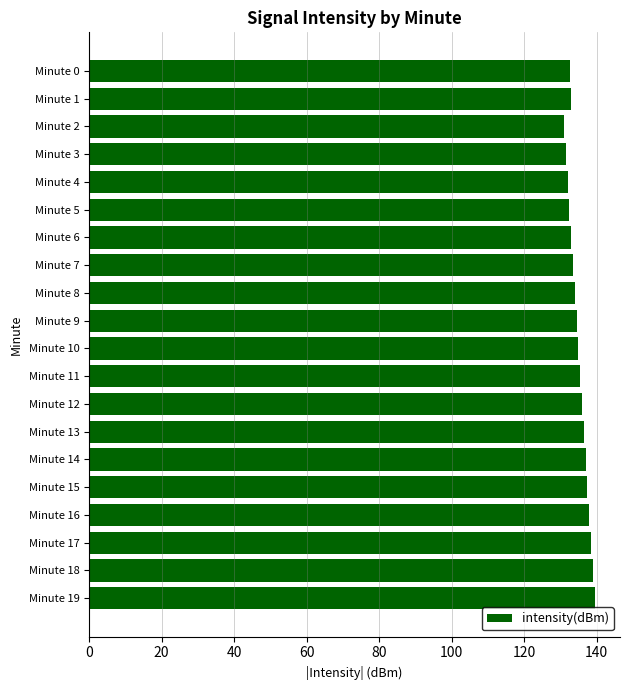

Between Minute 5 and Minute 18, which is larger?

Minute 18